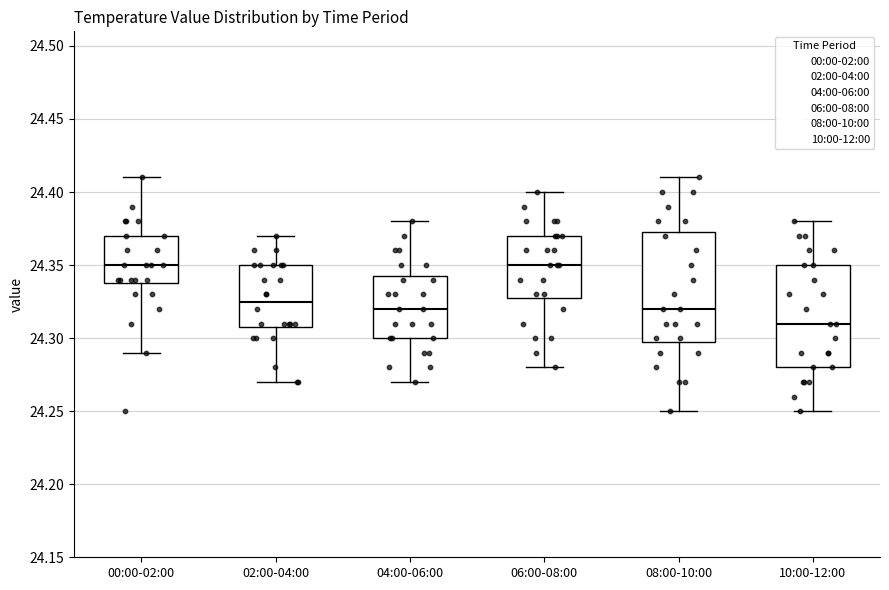

Reading left to right, transcribe this box plot: for each box, give where its median line is, the range the box spans, and where its two whiskers end, as read against the y-axis. The values are not printed on the chart, so give them approximately, as read against the axis.

00:00-02:00: median 24.350, box 24.340 to 24.370, whiskers 24.290 to 24.410
02:00-04:00: median 24.325, box 24.310 to 24.350, whiskers 24.270 to 24.370
04:00-06:00: median 24.320, box 24.300 to 24.345, whiskers 24.270 to 24.380
06:00-08:00: median 24.350, box 24.330 to 24.370, whiskers 24.280 to 24.400
08:00-10:00: median 24.320, box 24.300 to 24.375, whiskers 24.250 to 24.410
10:00-12:00: median 24.310, box 24.280 to 24.350, whiskers 24.250 to 24.380